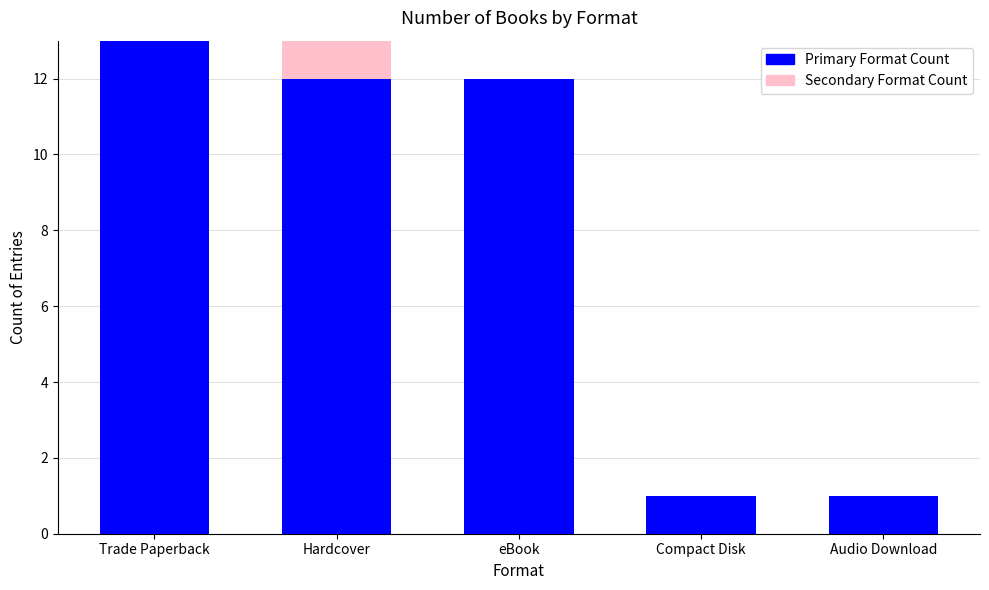

What is the total value across all series at eBook?

12